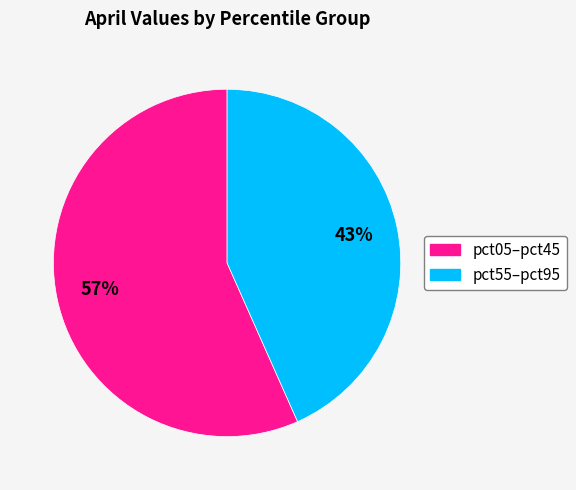

Does any single category account for the majority?

Yes